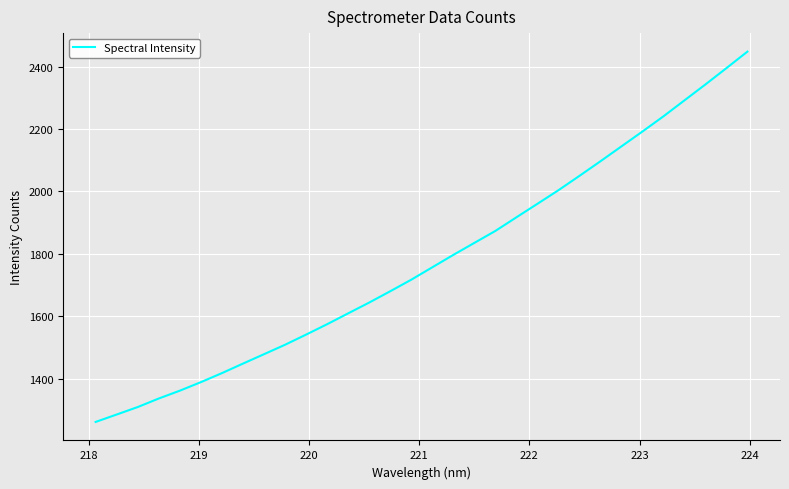

What is the minimum value shown in the chart?

1262.3